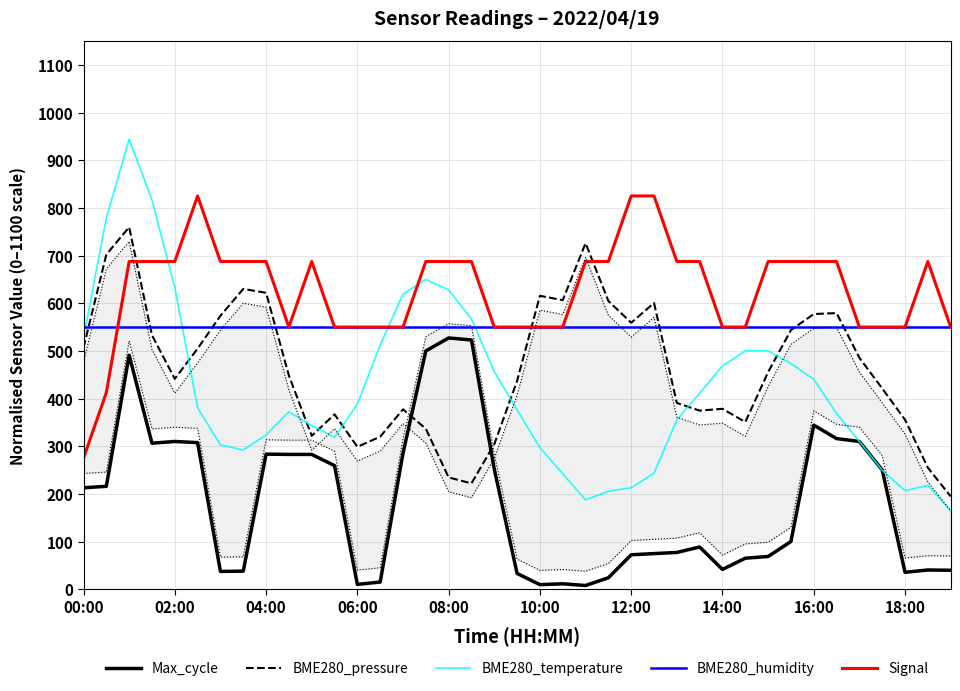

Is it true that Max_cycle equals 527.1 at 08:00?

True